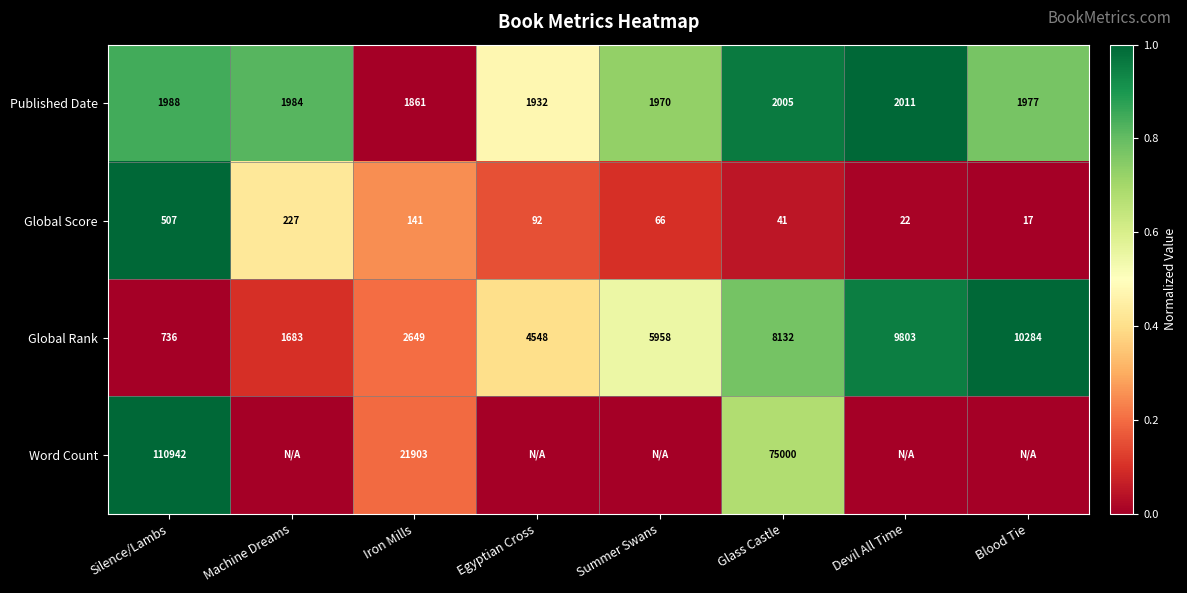

True or false: Published Date has a value of 1.3 at Summer Swans.

False